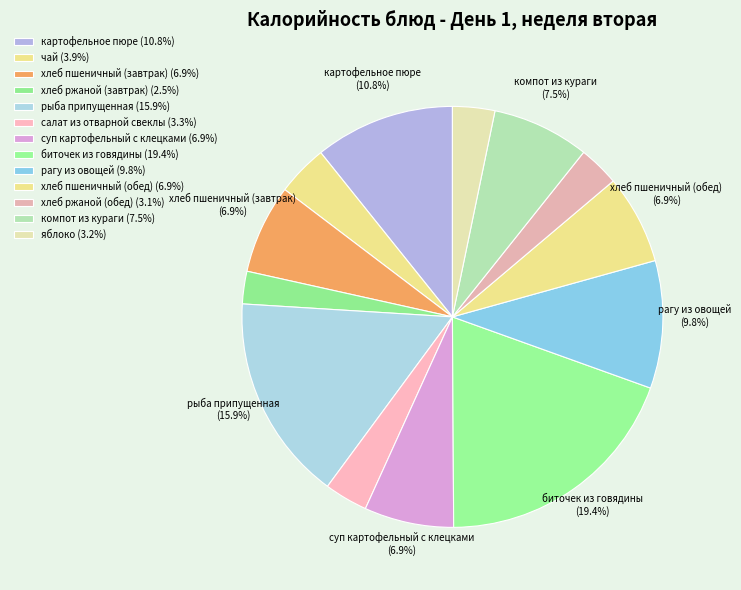

To the nearest percent, what is the difference between the largest and smallest slice percentages?

17%